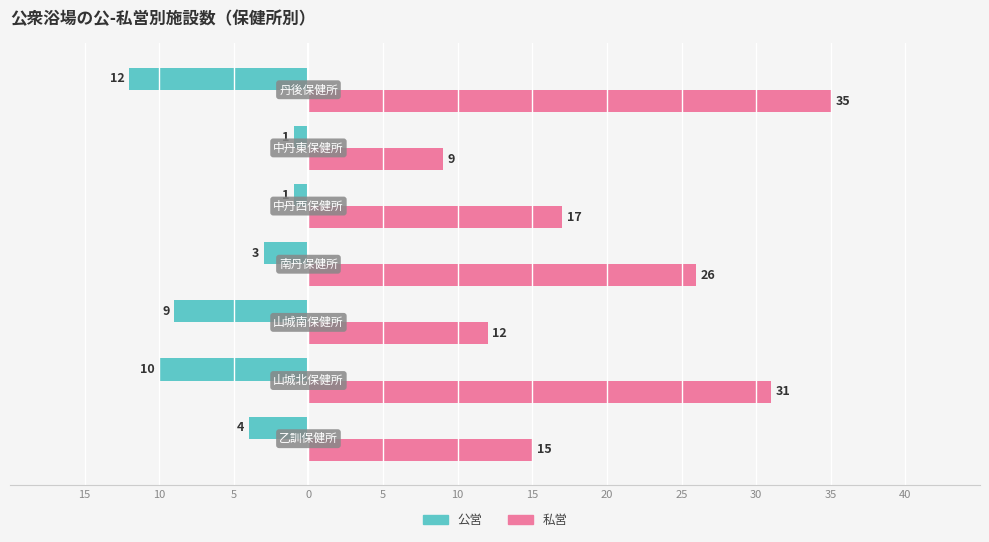

What is the label of the 6th bar from the left?

10